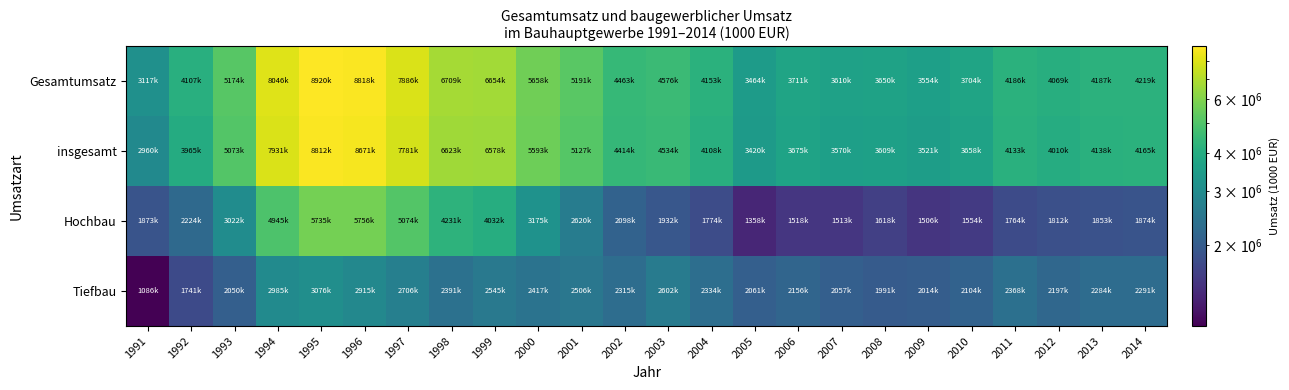

Reading left to right, list all the values displayed in this chart.

Gesamtumsatz: 1991=3117811	1992=4107421	1993=5174977	1994=8046755	1995=8920070	1996=8818091	1997=7886348	1998=6709416	1999=6654691	2000=5658595	2001=5191021	2002=4463585	2003=4576795	2004=4153699	2005=3464107	2006=3711703	2007=3610370	2008=3650506	2009=3554689	2010=3704265	2011=4186098	2012=4069260	2013=4187331	2014=4219971
insgesamt: 1991=2960544	1992=3965925	1993=5073020	1994=7931269	1995=8812472	1996=8671175	1997=7781379	1998=6623342	1999=6578530	2000=5593603	2001=5127239	2002=4414338	2003=4534519	2004=4108887	2005=3420237	2006=3675462	2007=3570943	2008=3609286	2009=3521095	2010=3658621	2011=4133896	2012=4010884	2013=4138008	2014=4165558
Hochbau: 1991=1873761	1992=2224163	1993=3022923	1994=4945417	1995=5735724	1996=5756127	1997=5074996	1998=4231963	1999=4032665	2000=3175728	2001=2620769	2002=2098898	2003=1932073	2004=1774111	2005=1358271	2006=1518966	2007=1513811	2008=1618187	2009=1506417	2010=1554275	2011=1764922	2012=1812960	2013=1853847	2014=1874356
Tiefbau: 1991=1086783	1992=1741761	1993=2050097	1994=2985852	1995=3076748	1996=2915050	1997=2706383	1998=2391379	1999=2545866	2000=2417874	2001=2506472	2002=2315440	2003=2602446	2004=2334776	2005=2061966	2006=2156496	2007=2057132	2008=1991099	2009=2014678	2010=2104346	2011=2368974	2012=2197924	2013=2284161	2014=2291202